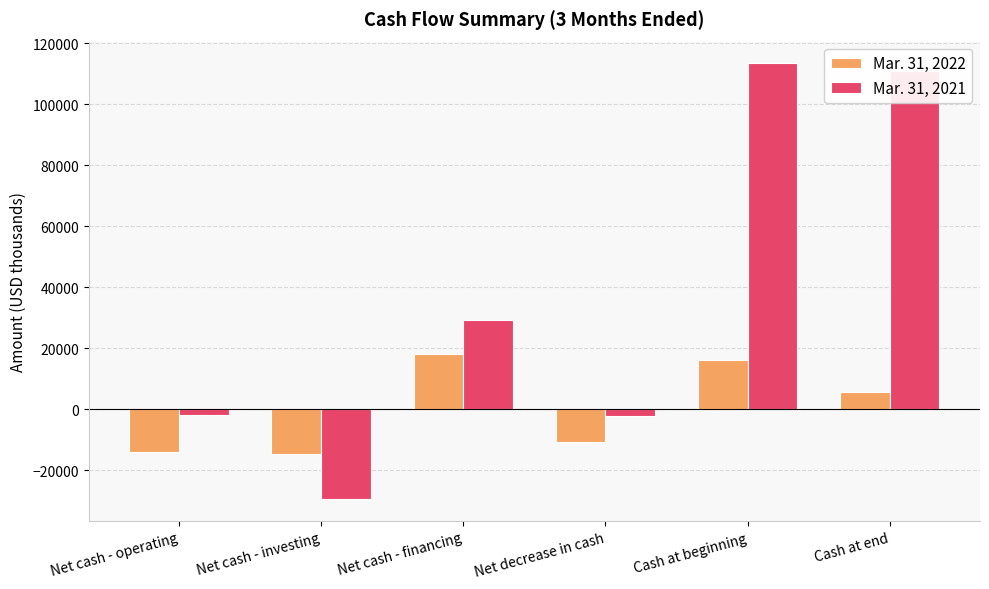

True or false: Mar. 31, 2021 has a value of 172090 at Cash at end.

False